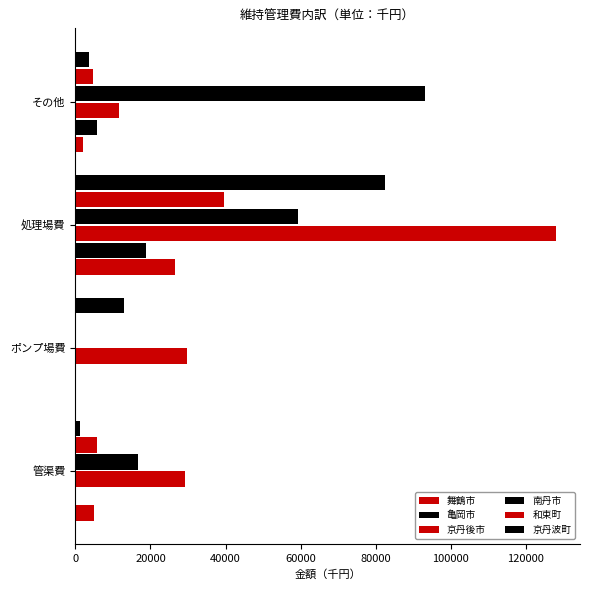

Count the number of data series in this chart.

6